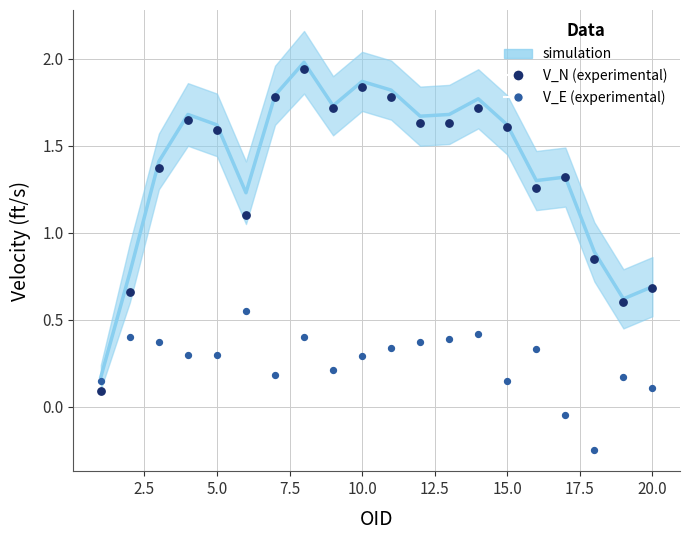

Across all data points, what is the range of Y values (max minus min)?

2.2